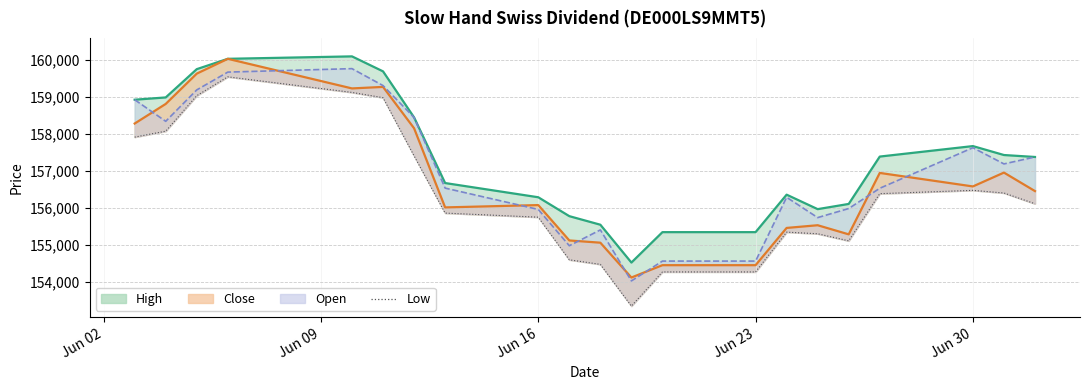

Where does the data first go above 156109?

Jun 02